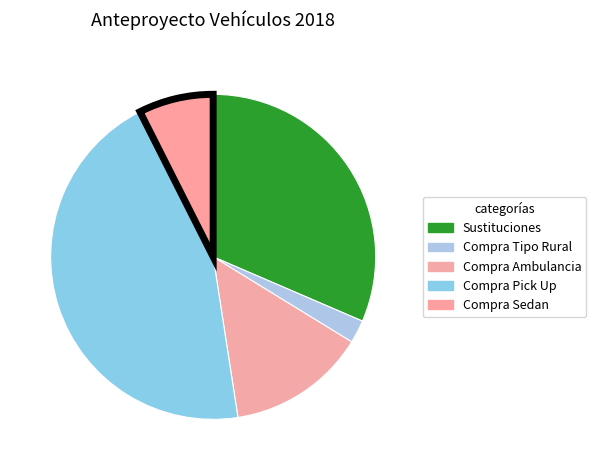

Does Compra Pick Up represent more than half of the total?

No